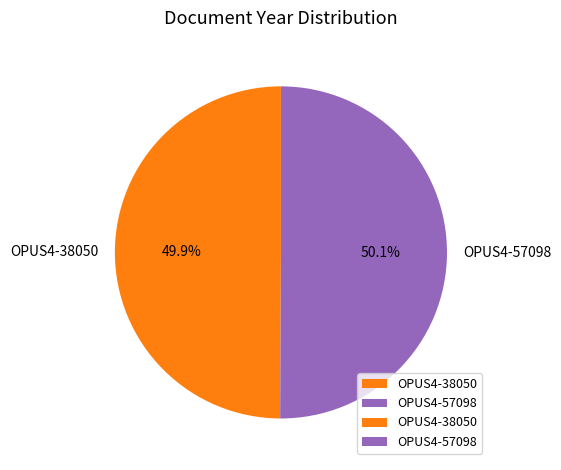

To the nearest percent, what percentage of the pie is OPUS4-57098?

50%